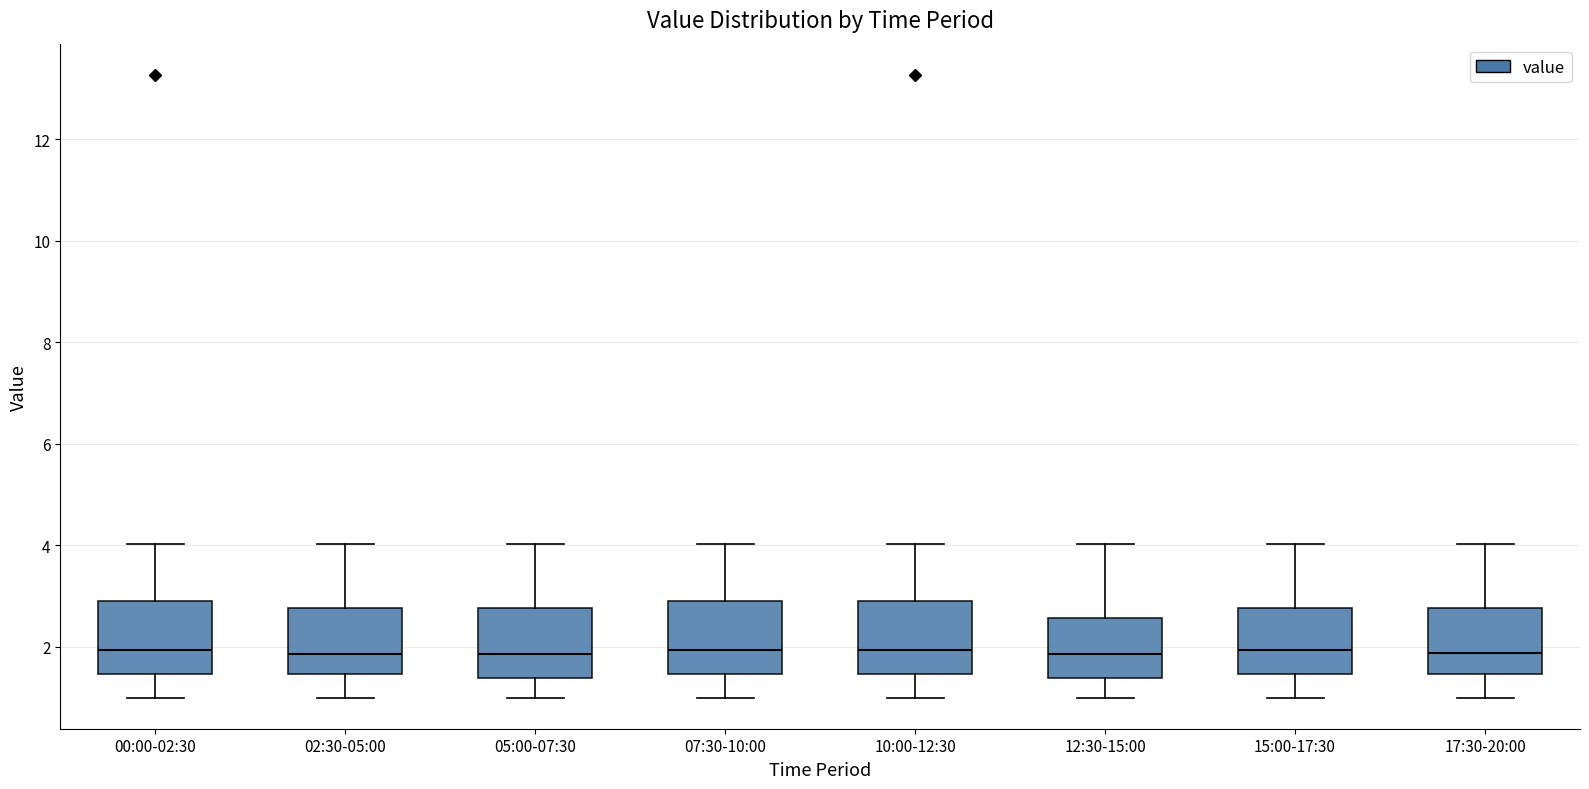

Reading left to right, read every box against the y-axis: the position of its median line, the range the box covers, and the ends of its whiskers. The values are not printed on the chart, so give them approximately, as read against the axis.

00:00-02:30: median 2.0, box 1.4 to 3.0, whiskers 1.0 to 4.0
02:30-05:00: median 1.8, box 1.4 to 2.8, whiskers 1.0 to 4.0
05:00-07:30: median 1.8, box 1.4 to 2.8, whiskers 1.0 to 4.0
07:30-10:00: median 2.0, box 1.4 to 3.0, whiskers 1.0 to 4.0
10:00-12:30: median 2.0, box 1.4 to 3.0, whiskers 1.0 to 4.0
12:30-15:00: median 1.8, box 1.4 to 2.6, whiskers 1.0 to 4.0
15:00-17:30: median 2.0, box 1.4 to 2.8, whiskers 1.0 to 4.0
17:30-20:00: median 1.8, box 1.4 to 2.8, whiskers 1.0 to 4.0